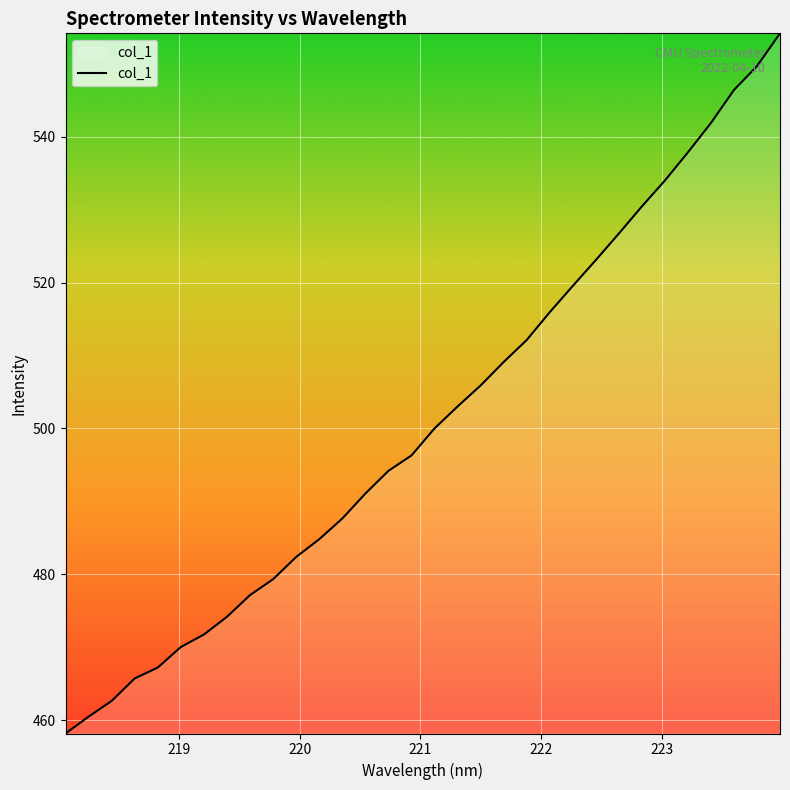

What is the difference between the maximum and minimum values?

96.0